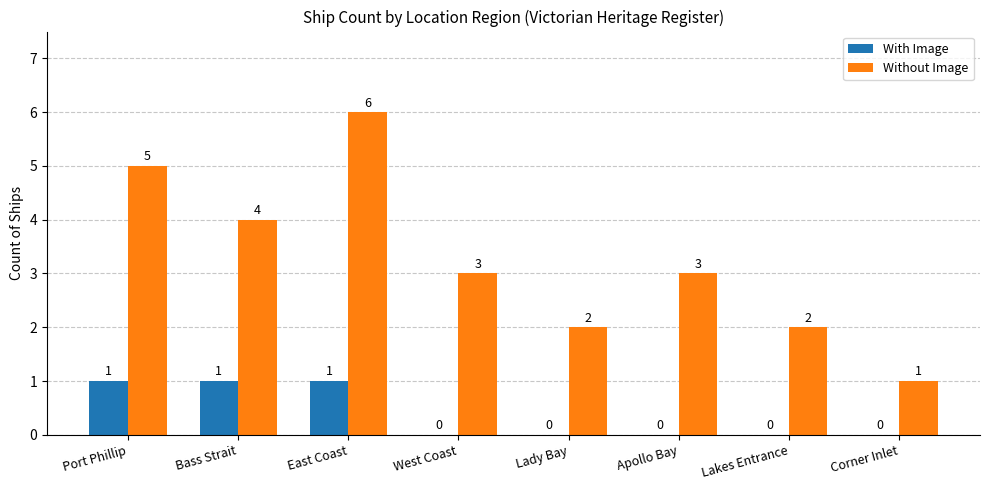

How many values in With Image are above zero?

3